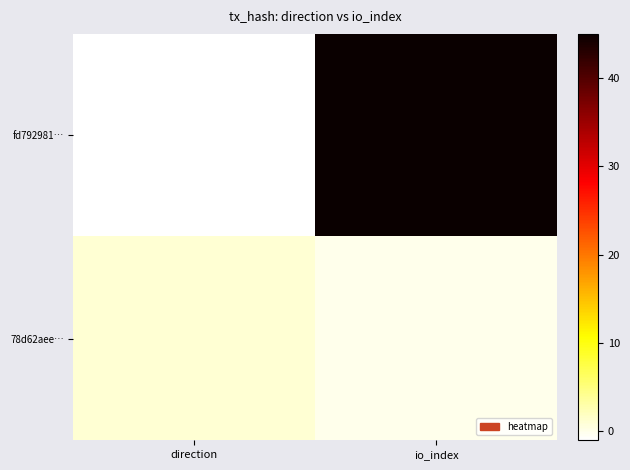

Reading left to right, extract all data points from this chart.

fd792981…: direction=-1	io_index=45
78d62aee…: direction=1	io_index=0